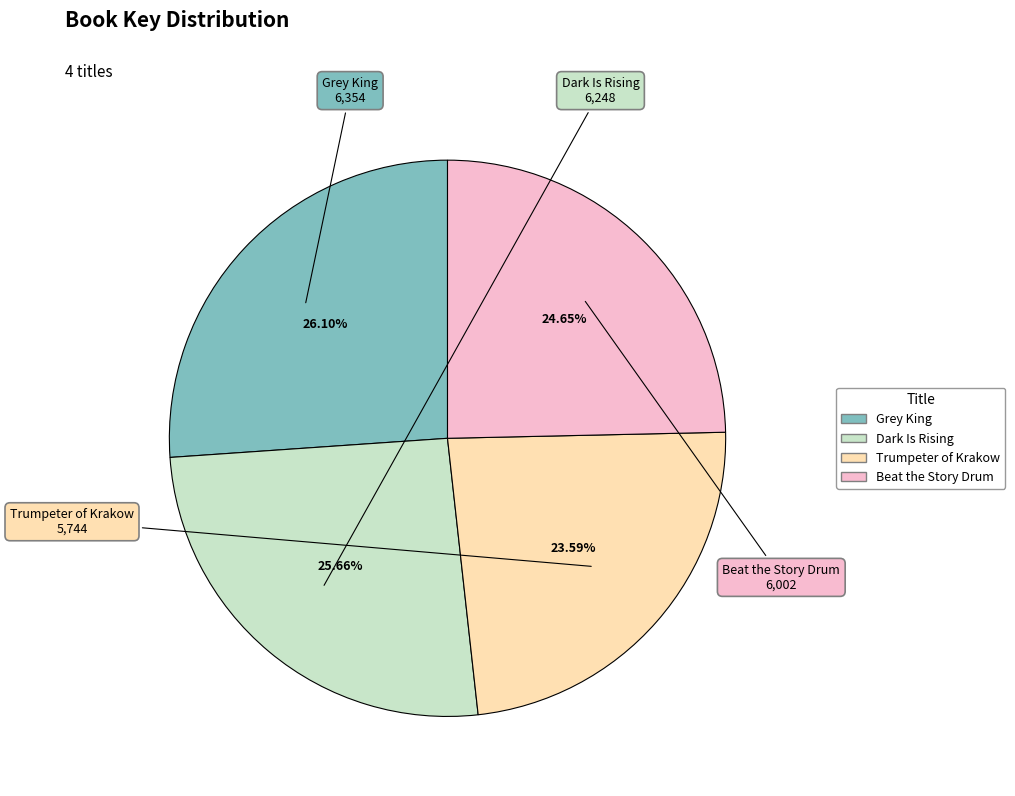

Is it true that Grey King is 36% of the pie?

False